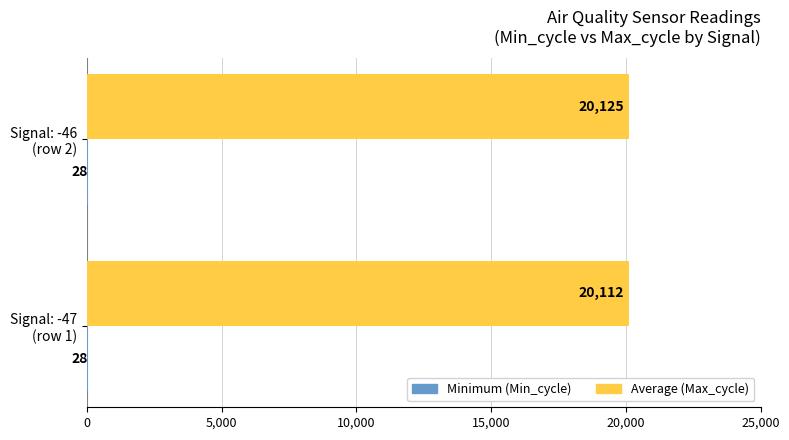

What is the greatest value displayed?

20125